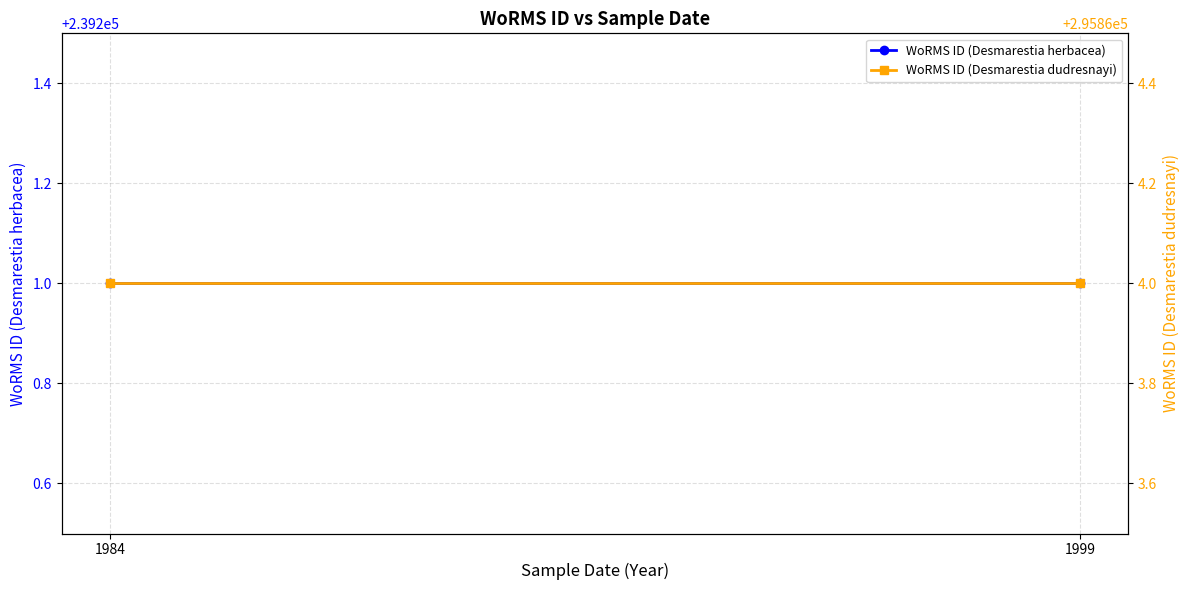

True or false: WoRMS ID (Desmarestia herbacea) has a value of 239201 at 1984.

True